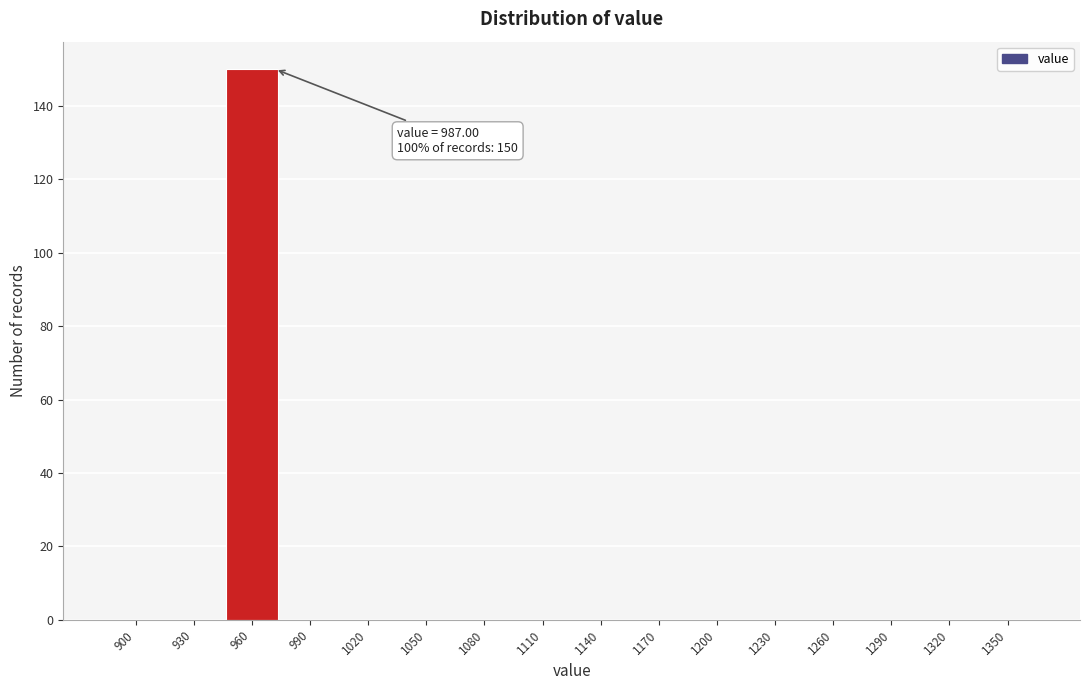

Reading left to right, list all the values displayed in this chart.

900=0	930=0	960=150	990=0	1020=0	1050=0	1080=0	1110=0	1140=0	1170=0	1200=0	1230=0	1260=0	1290=0	1320=0	1350=0